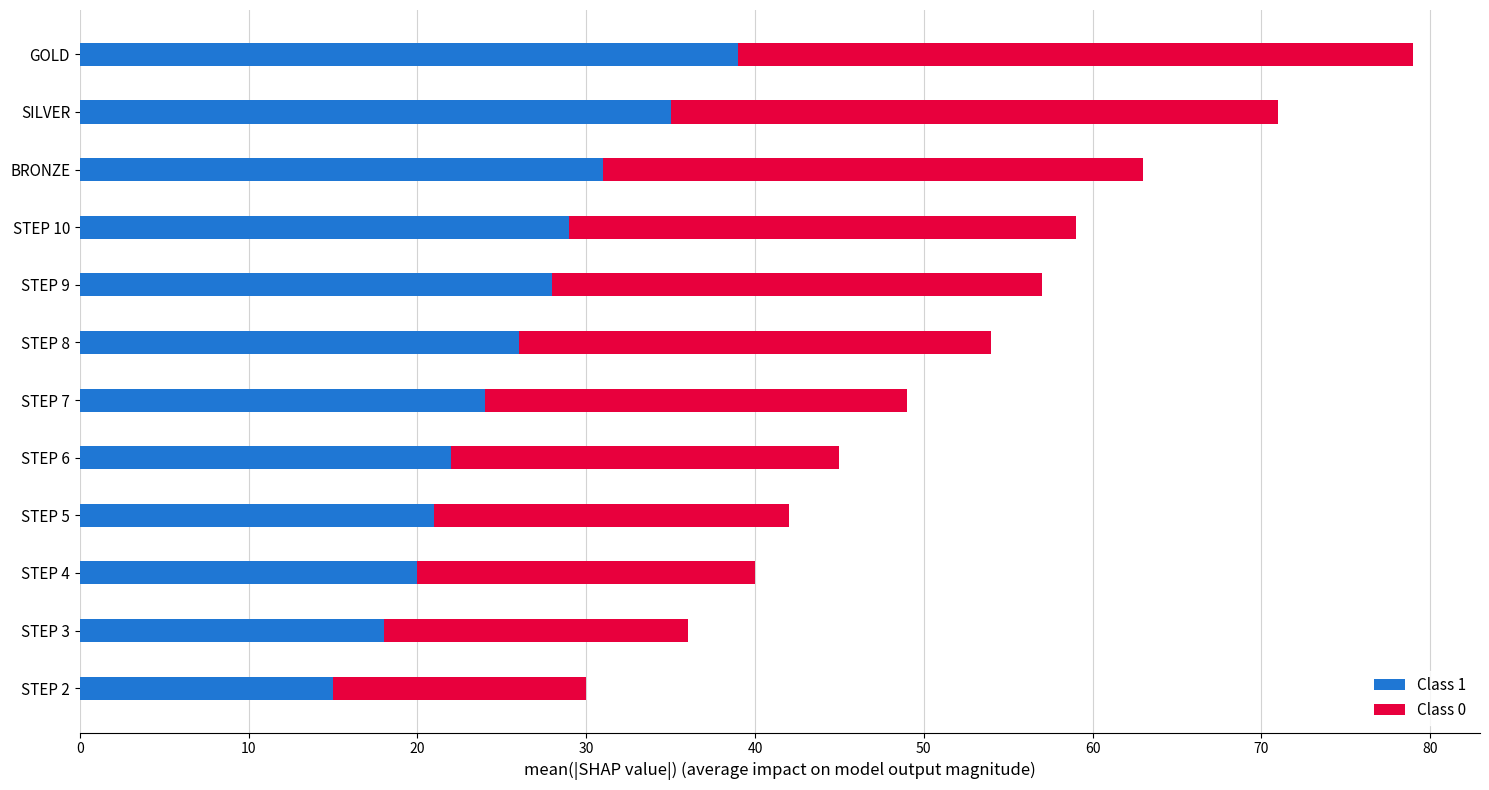

What is the sum of the Class 1 values at STEP 5 and SILVER?

56